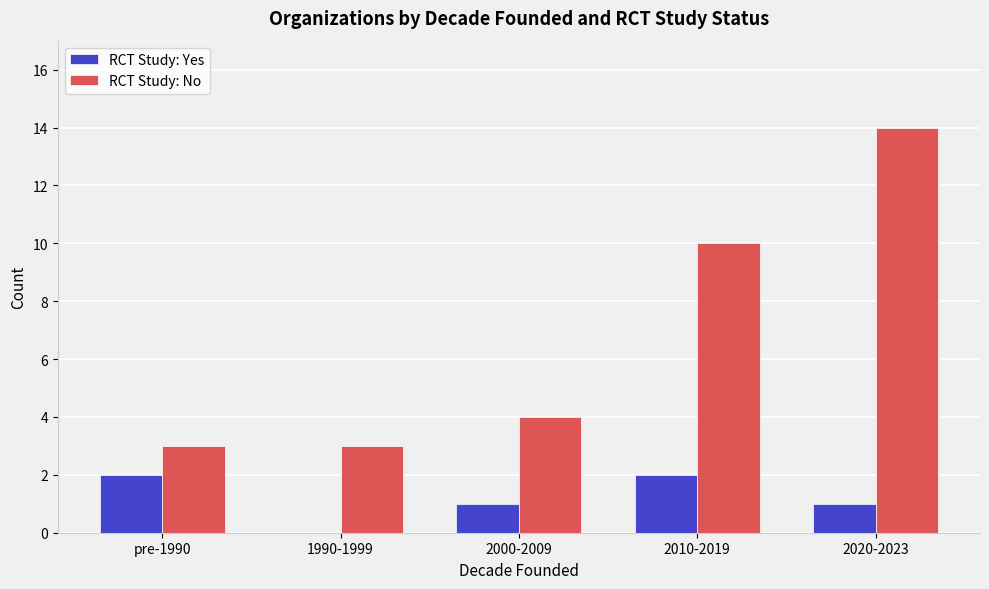

Which series has the largest total across all categories?

RCT Study: No